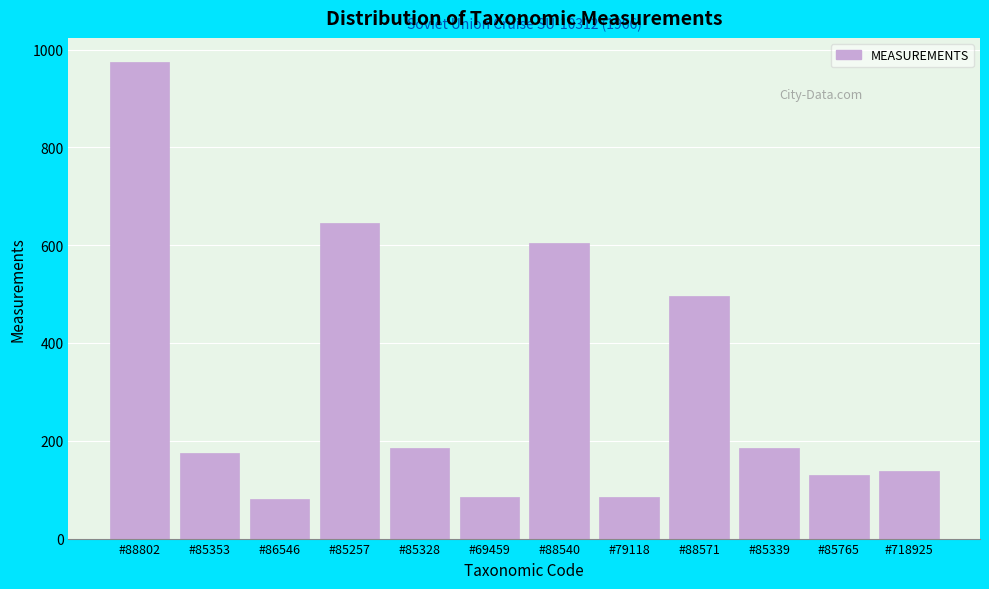

Reading right to left, list all the values displayed in this chart.

139	130	185	495	85	605	85	185	645	80	175	975